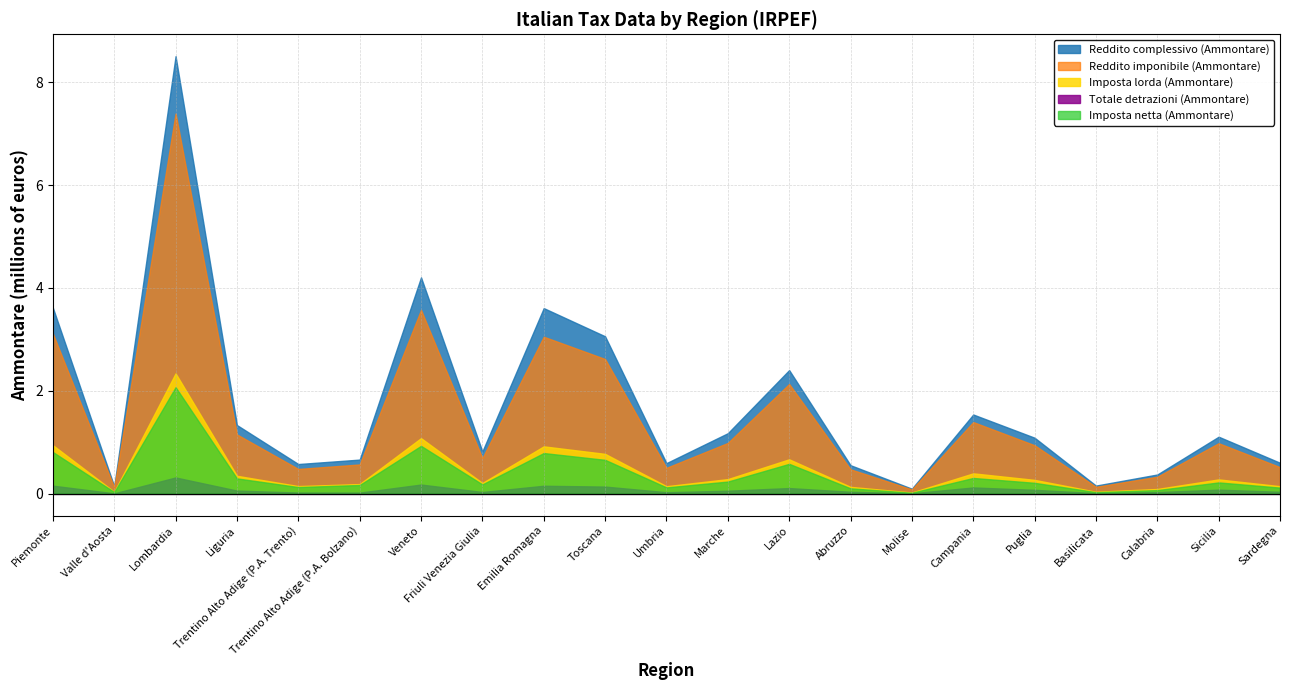

Between Puglia and Friuli Venezia Giulia, which is larger?

Puglia